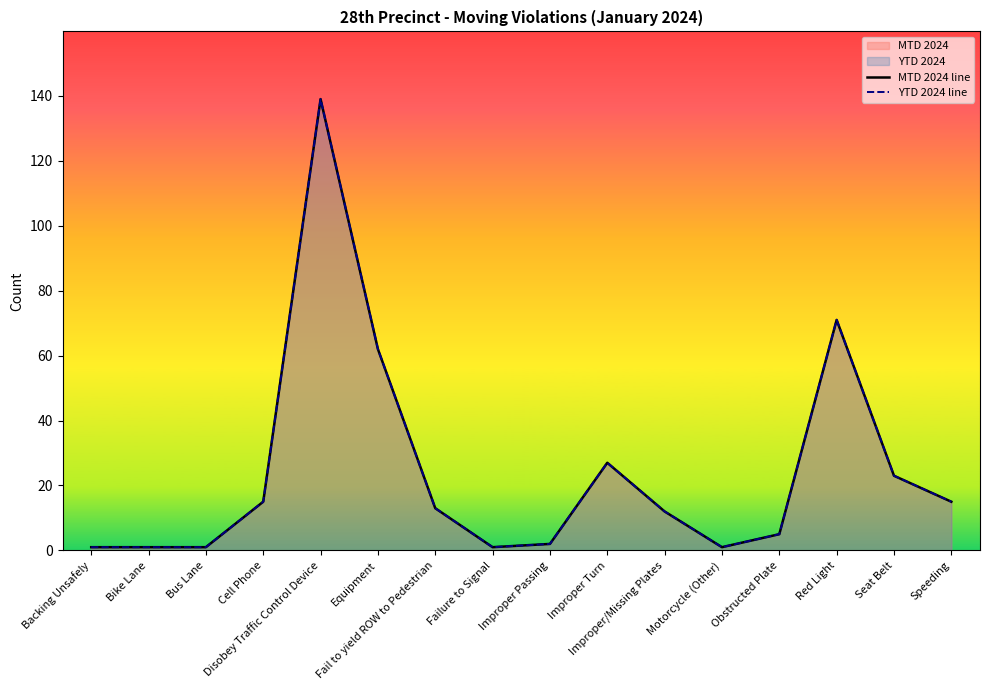

List the series in order of their peak value, highest first.

MTD 2024 line, YTD 2024 line